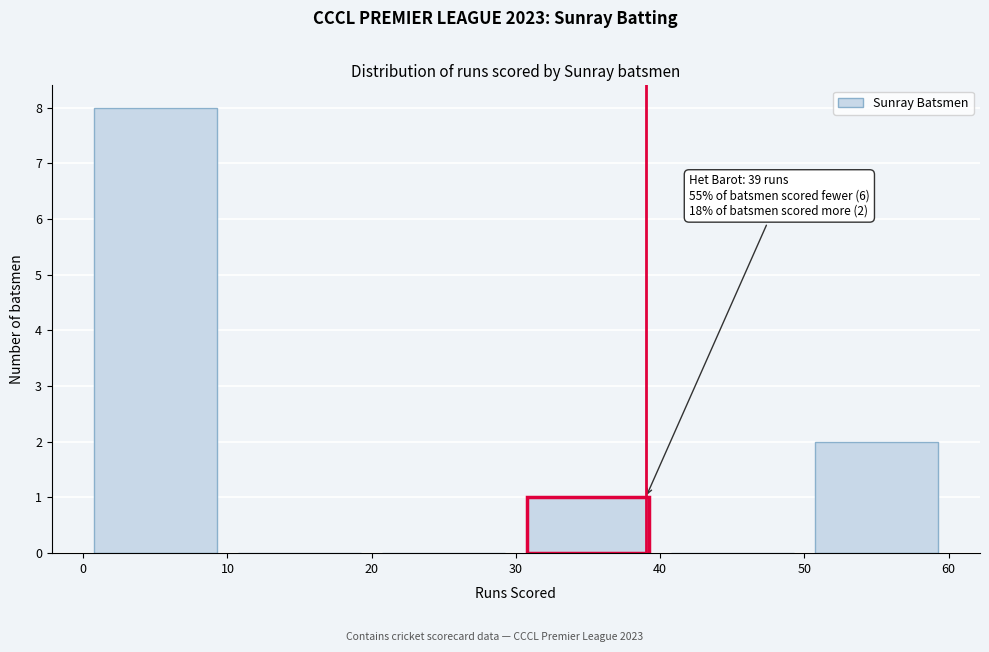

Over which range of the x-axis is the bar tallest?

0 to 10